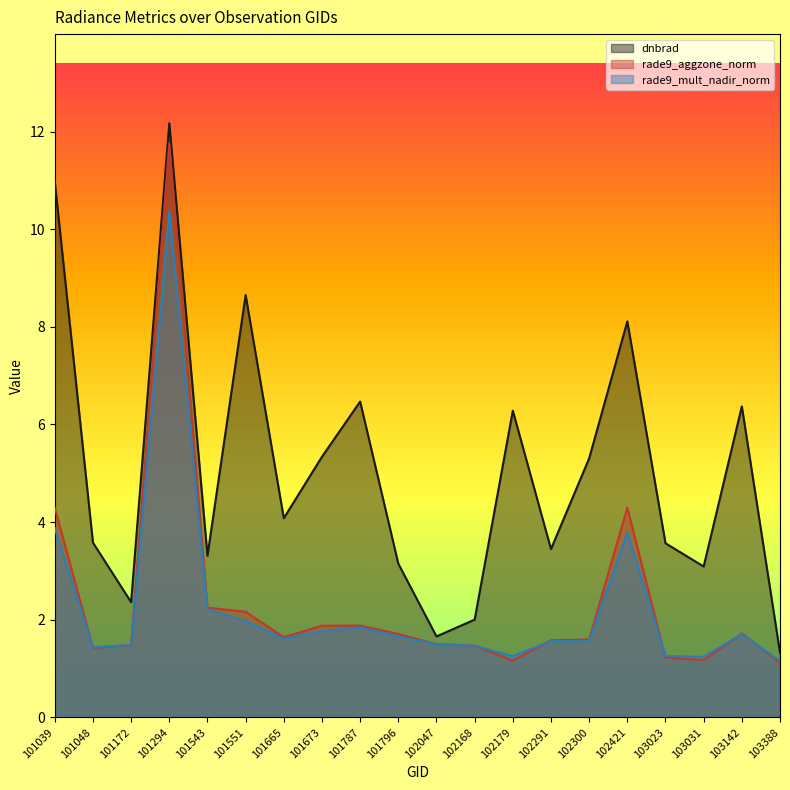

Reading left to right, what are all the values shown in this chart?

dnbrad: 11.0	3.6	2.4	12.2	3.3	8.7	4.1	5.3	6.5	3.1	1.7	2.0	6.3	3.4	5.3	8.1	3.6	3.1	6.4	1.3
rade9_aggzone_norm: 4.3	1.4	1.5	11.8	2.2	2.2	1.6	1.9	1.9	1.7	1.5	1.5	1.2	1.6	1.6	4.3	1.2	1.2	1.7	1.1
rade9_mult_nadir_norm: 3.9	1.4	1.5	10.4	2.2	2.0	1.6	1.8	1.8	1.7	1.5	1.5	1.3	1.6	1.6	3.8	1.3	1.2	1.7	1.2